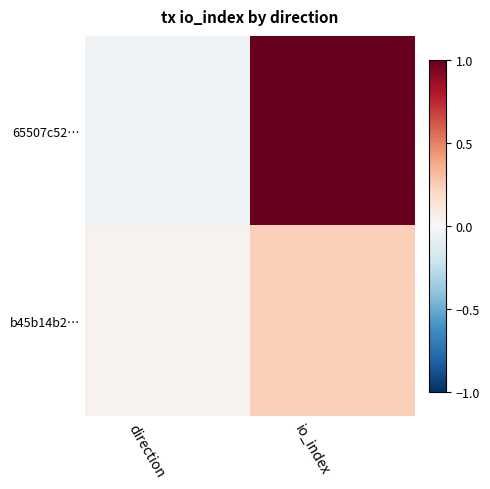

What is the difference between the highest and lowest values at direction?

0.1